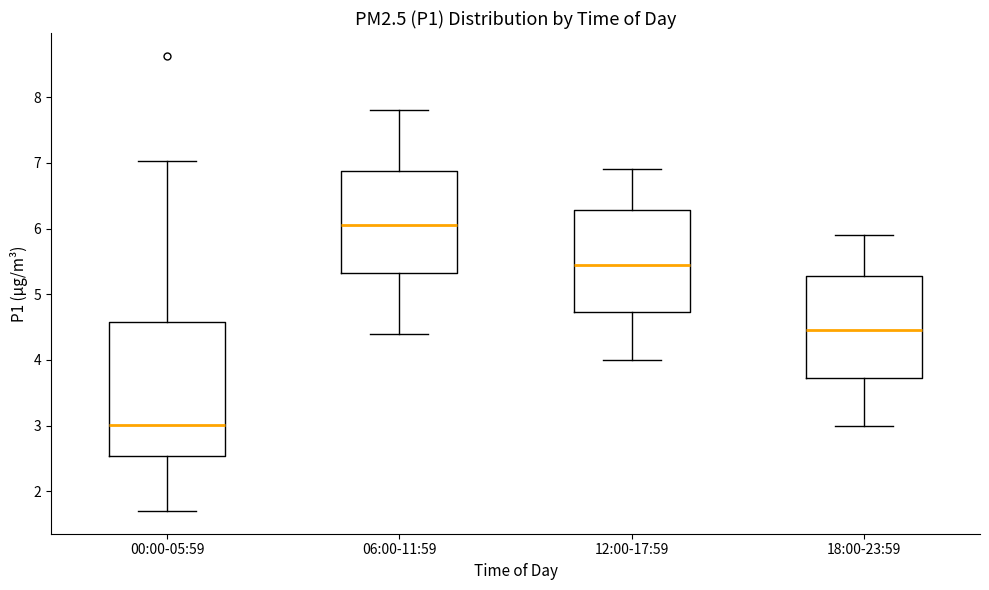

Comparing the boxes themselves (not the whiskers), which one is the tallest?

00:00-05:59